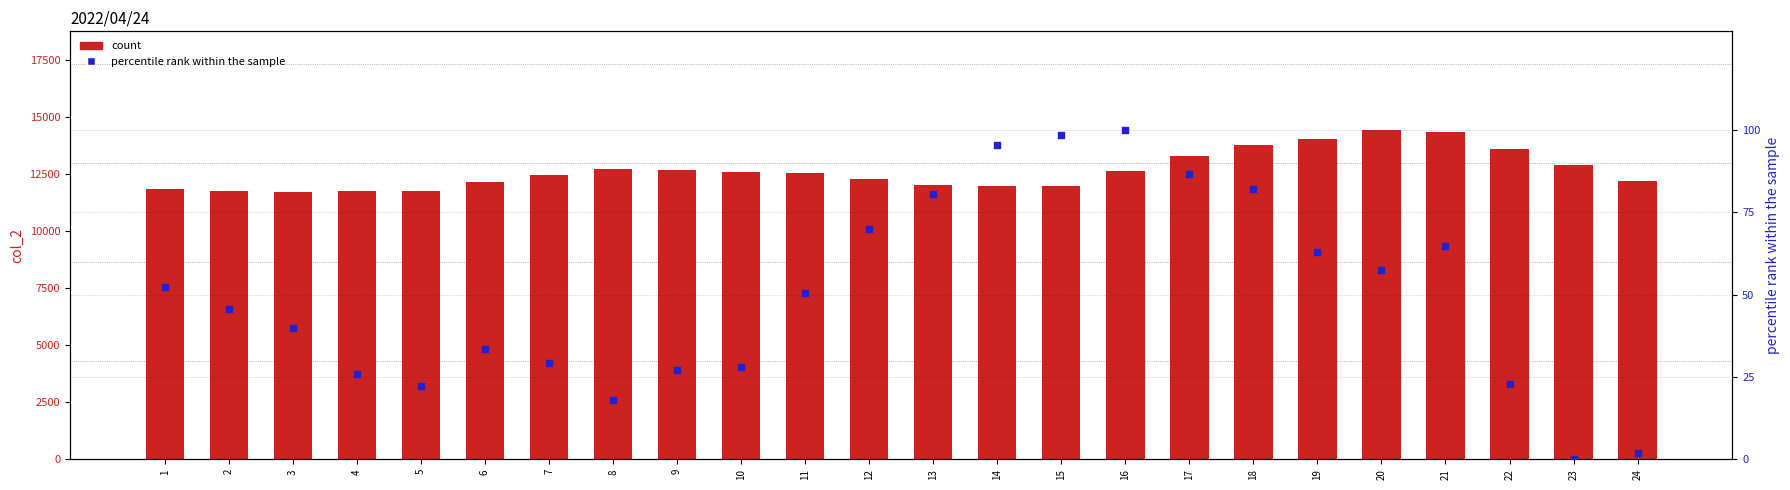

Is the value of col_3 (percentile rank) at 3 greater than the value of col_2 at 5?

No